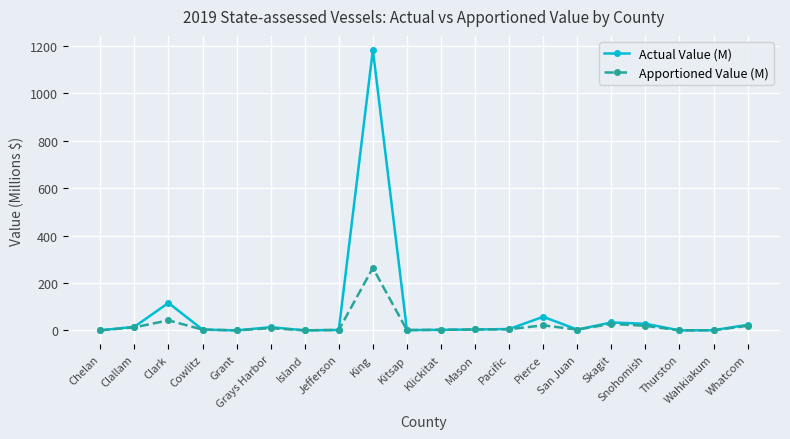

What is the label of the 3rd point from the left?

Clark